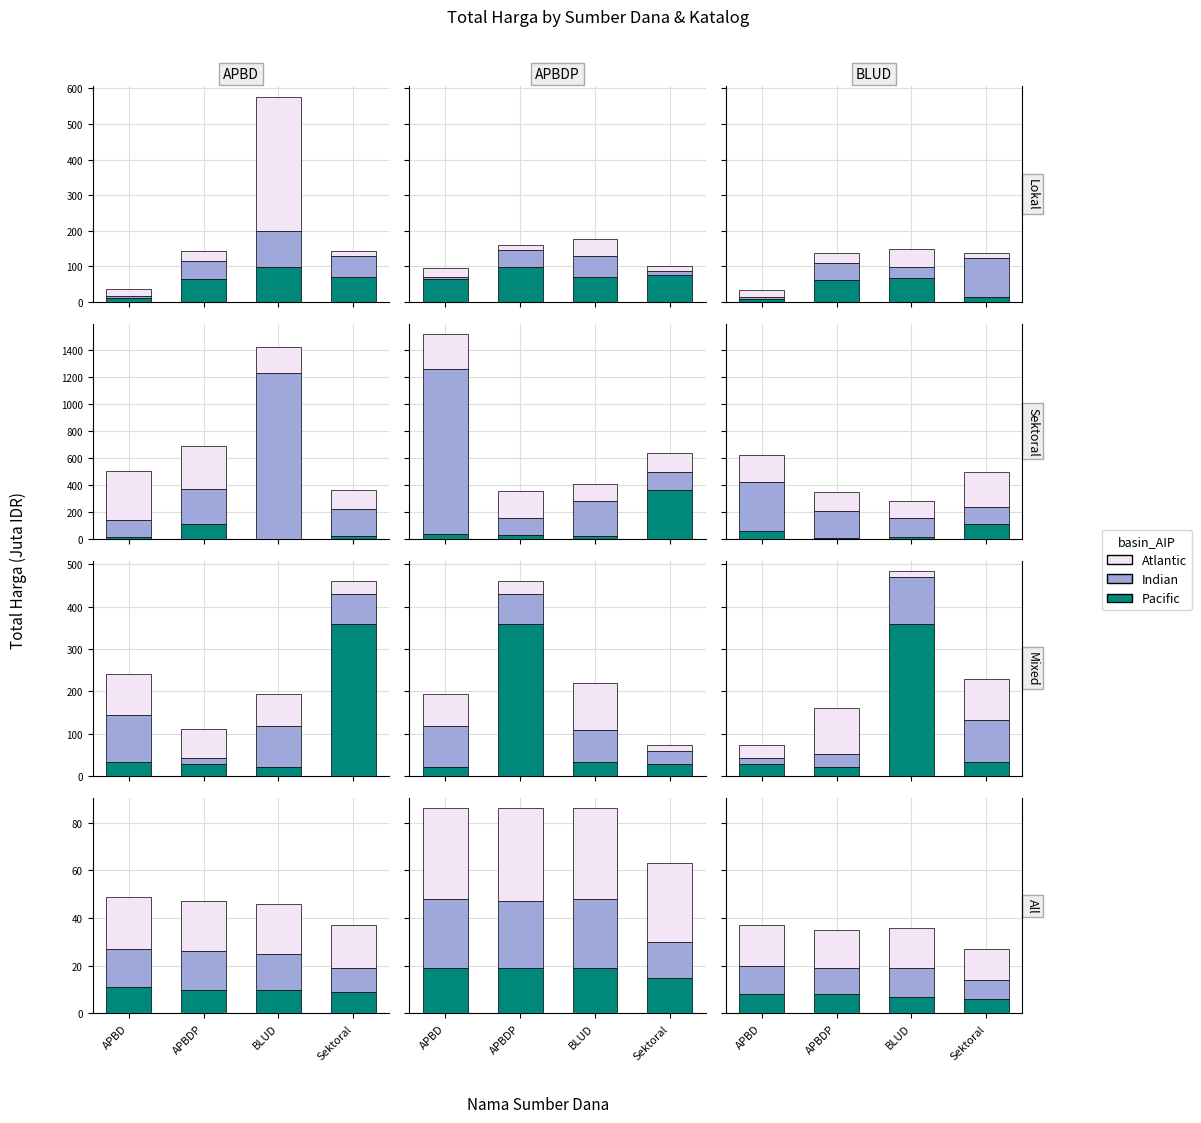

The value of Pacific at APBDP is 8. True or false?

True